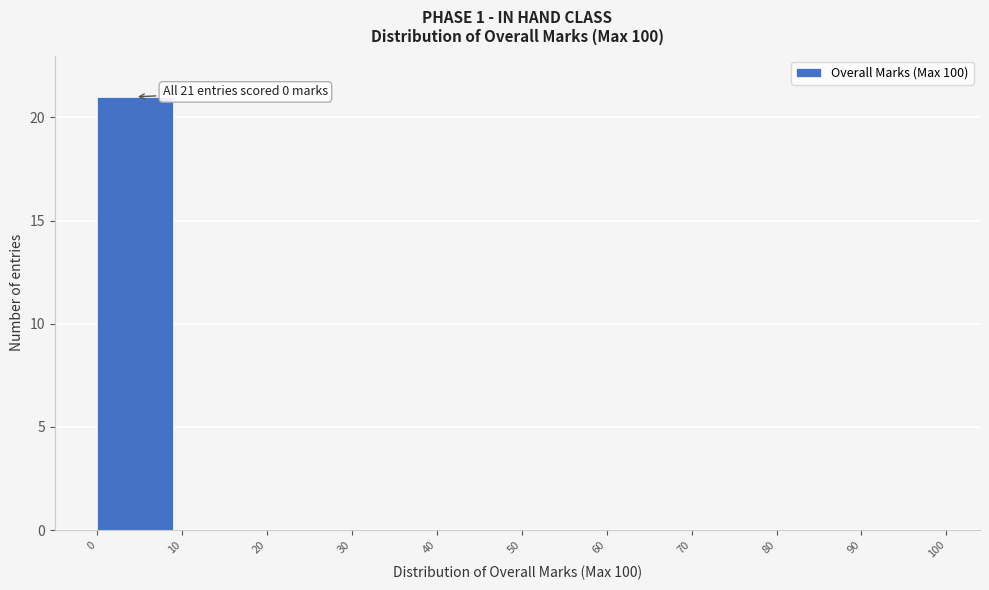

Over which range of the x-axis is the bar tallest?

0 to 10